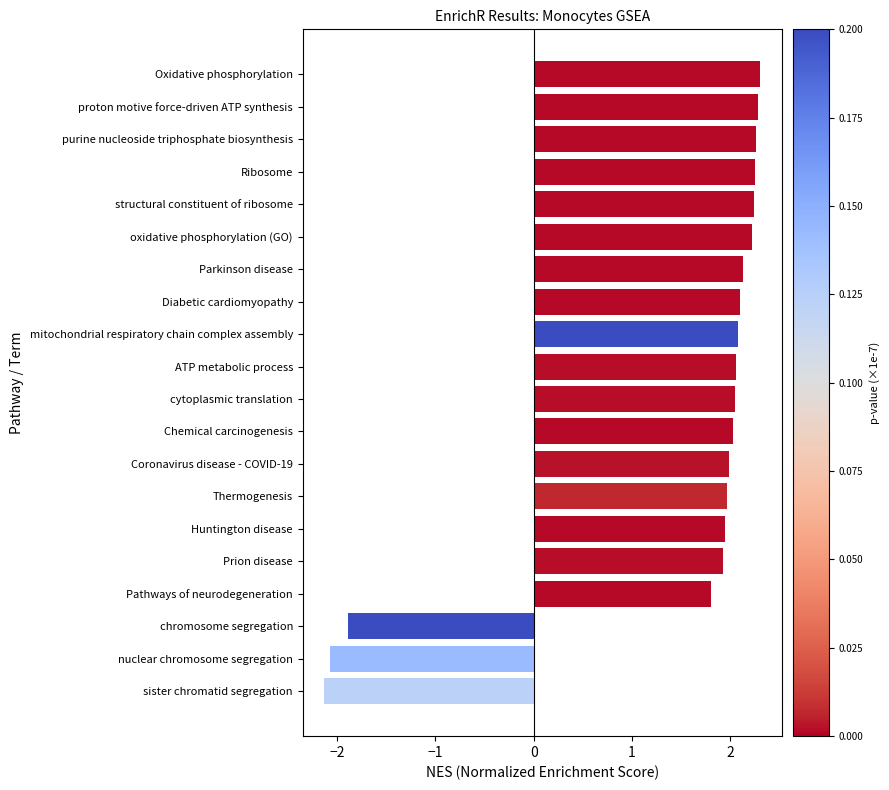

What is the change in value from Pathways of neurodegeneration to Prion disease?

+0.1